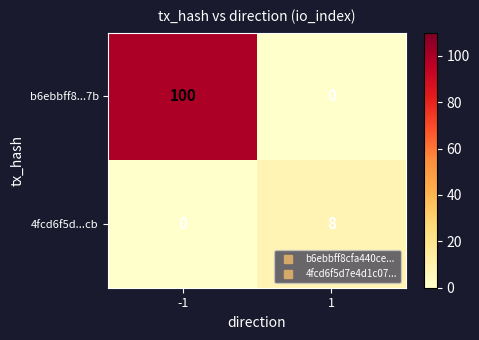

Rank the series by their maximum value, from lowest to highest.

4fcd6f5d...cb, b6ebbff8...7b